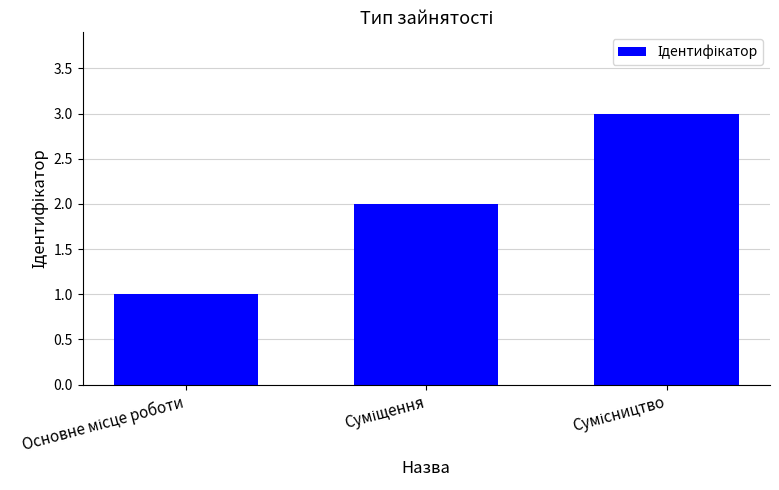

What is the value of the 3rd bar from the left?

3